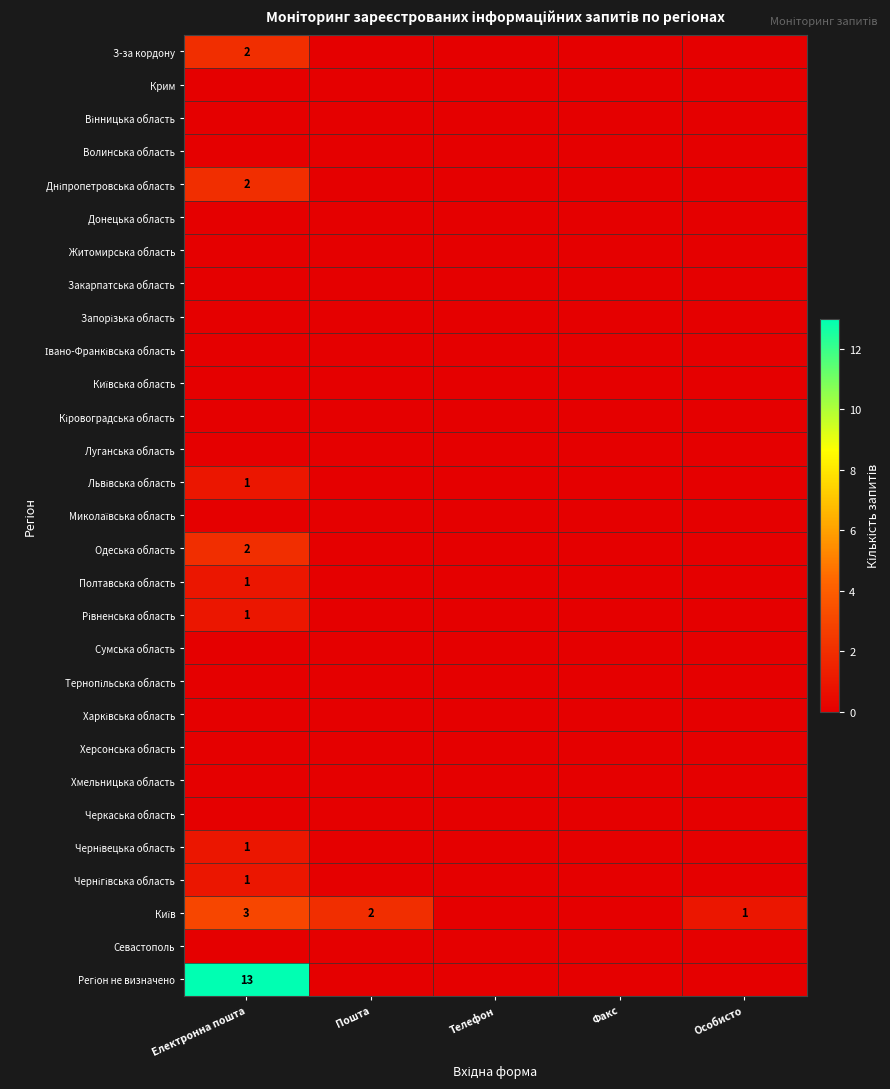

At which category is the sum across all series the highest?

Електронна пошта